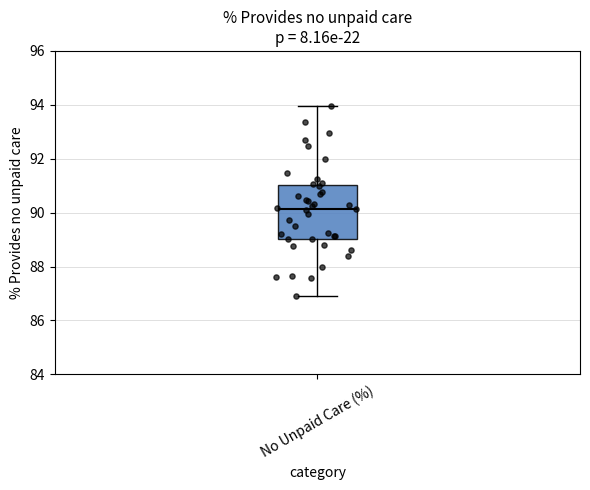

Transcribe this box plot: give where the median line is, the range the box spans, and where the two whiskers end, as read against the y-axis. The values are not printed on the chart, so give them approximately, as read against the axis.

median 90.2, box 89.0 to 91.0, whiskers 87.0 to 94.0